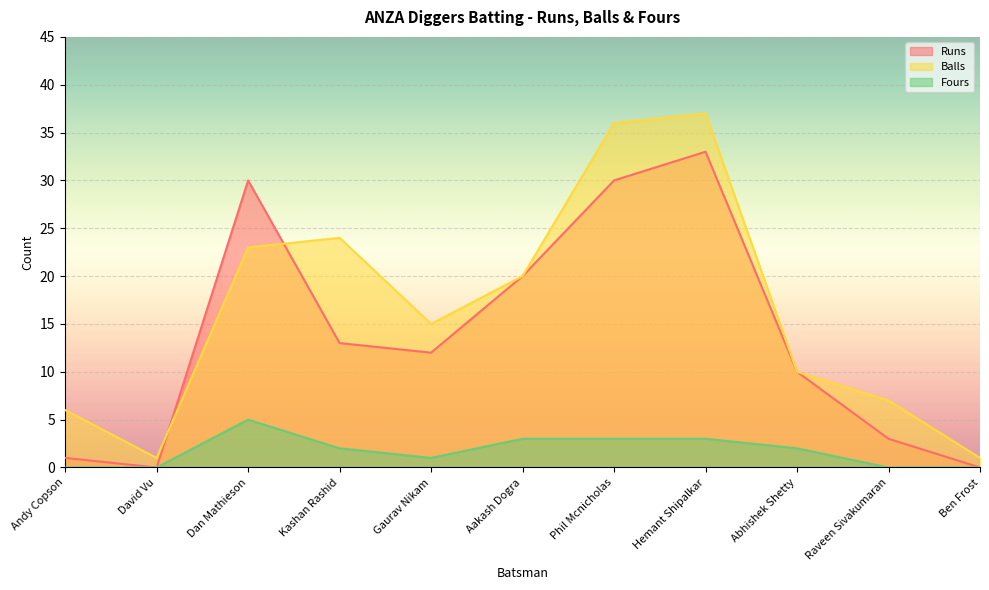

Which category has the lowest value in the Fours series?

Andy Copson